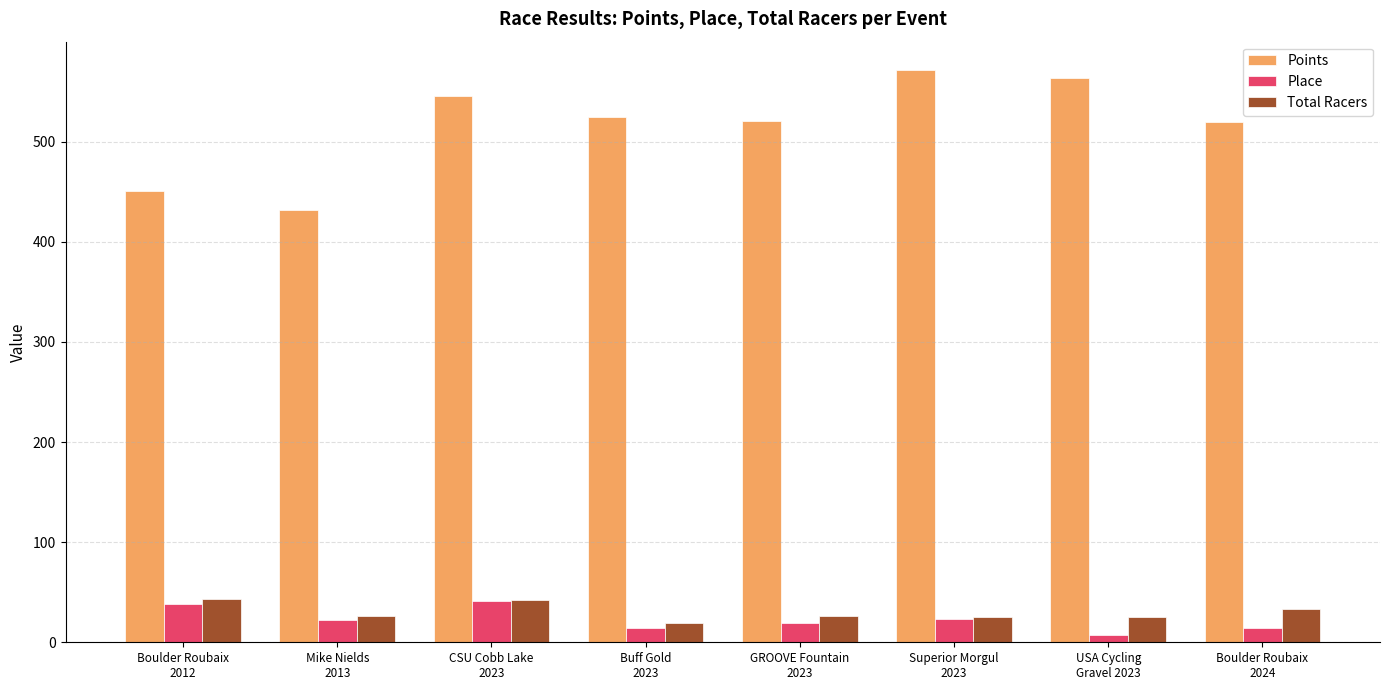

How many groups of bars are there?

8